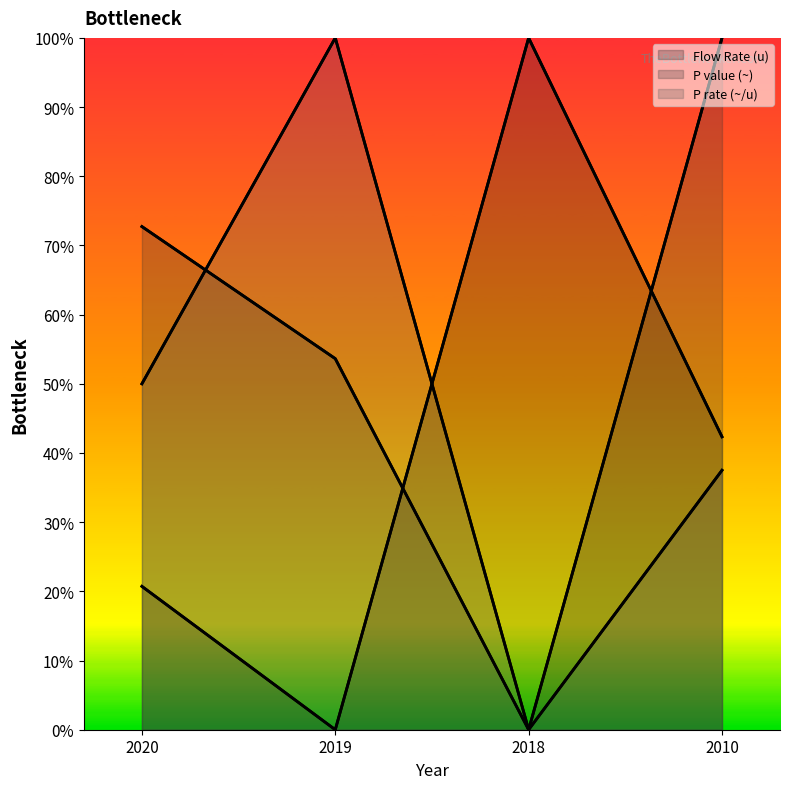

What is the value of the Flow Rate (u) point at the 1st from the left?

0.2